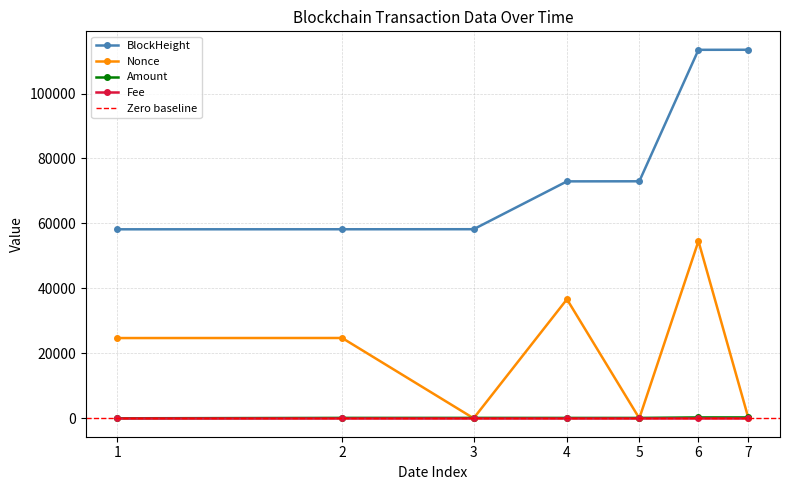

What is the minimum value for BlockHeight?

58189.0